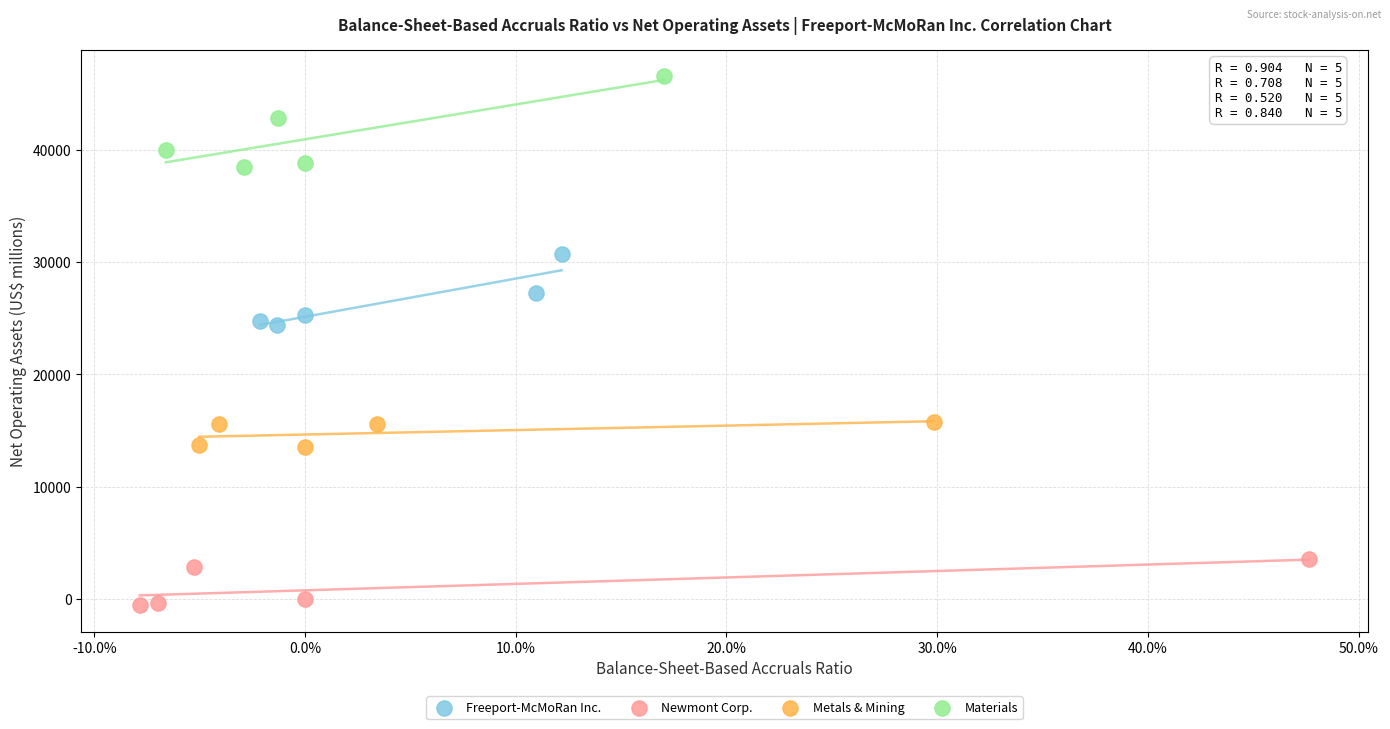

Which series contains the highest Y value?

Materials